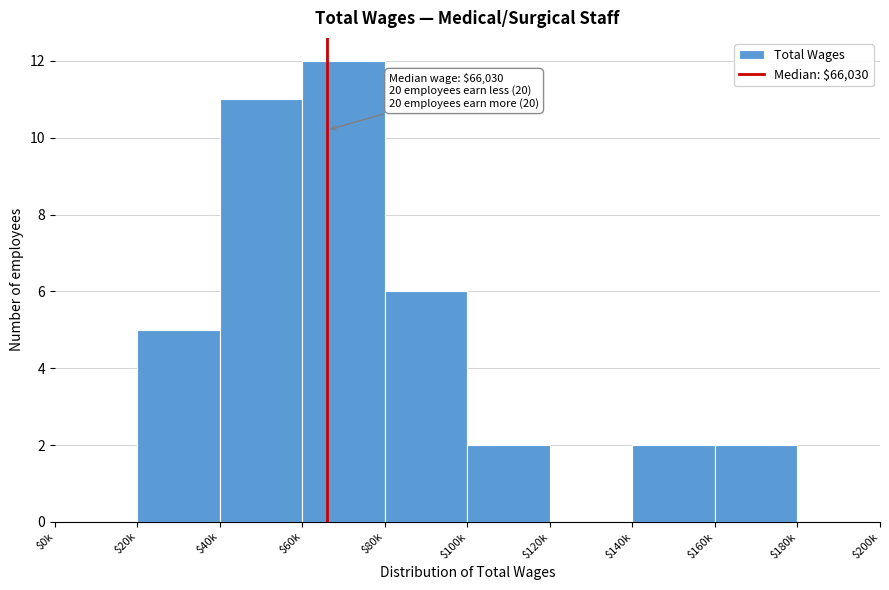

Which label corresponds to the largest value in the chart?

$60k